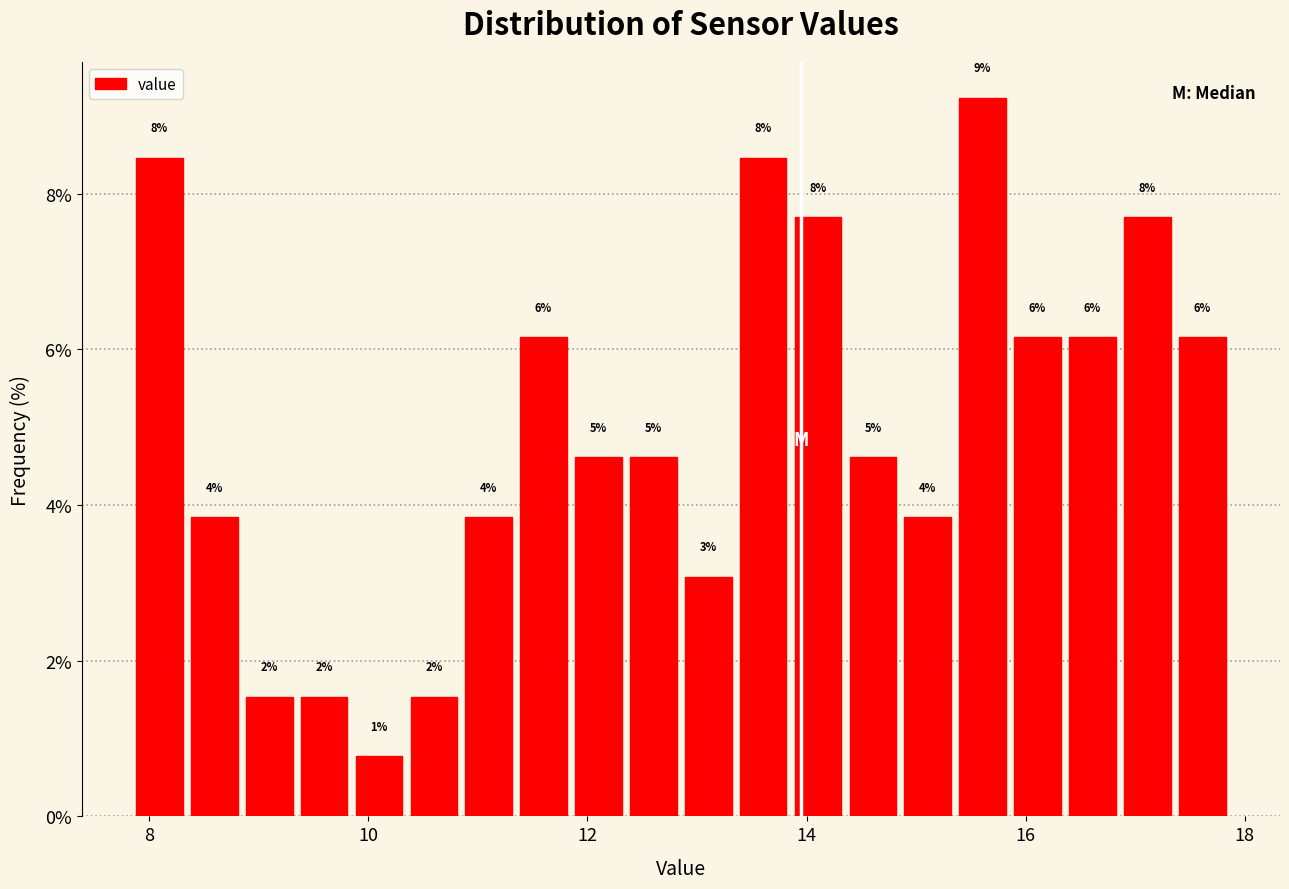

Around what value on the x-axis is the tallest bar? Give the approximate position of its centre, as read against the axis.

15.6